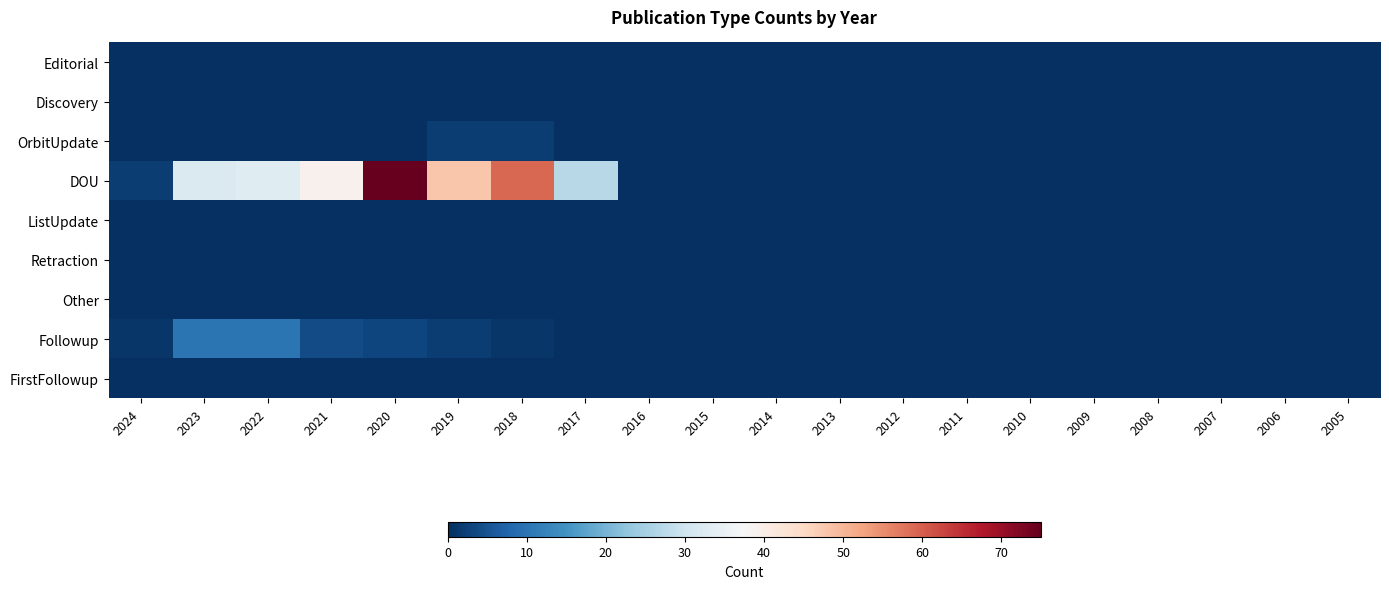

Between 2018 and 2007, which series saw the biggest shift?

DOU